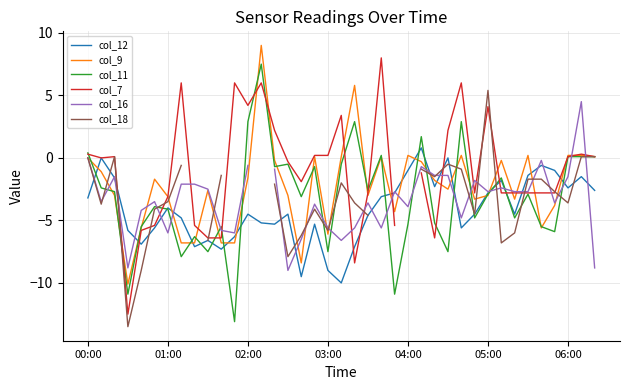

Is it true that col_12 equals -1.0 at 04:00?

True